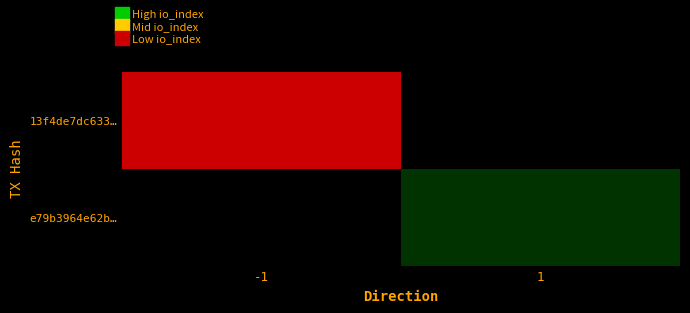

Rank the series by their average value, from lowest to highest.

e79b3964e62b…, 13f4de7dc633…